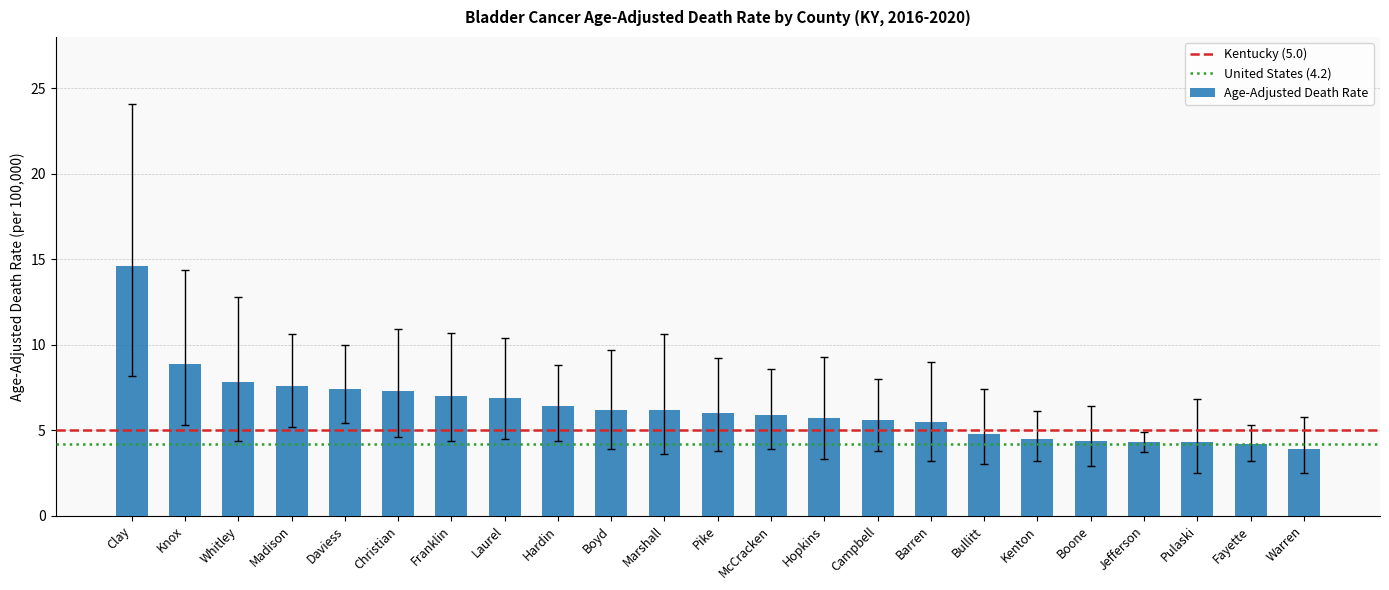

What is the difference between the maximum and minimum values?

10.7